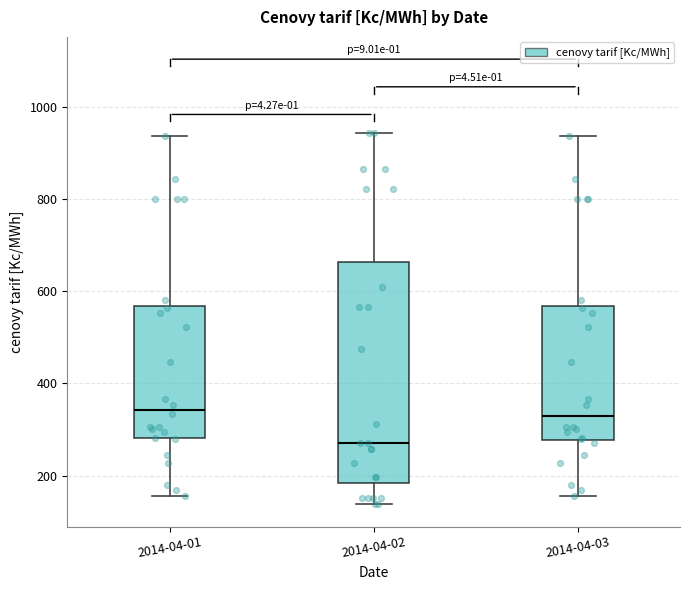

Which box is the tallest, from its lower edge to its upper edge?

2014-04-02